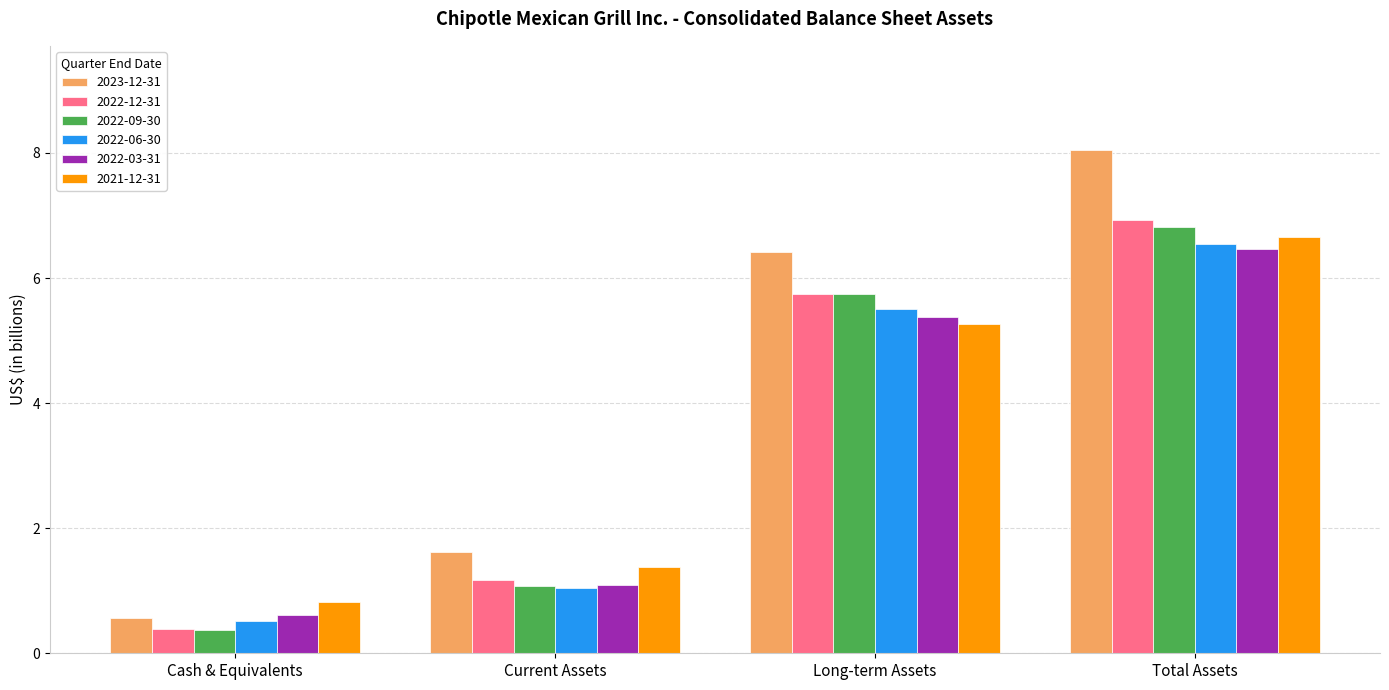

Reading left to right, what are all the values shown in this chart?

2023-12-31: Cash & Equivalents=0.6	Current Assets=1.6	Long-term Assets=6.4	Total Assets=8.0
2022-12-31: Cash & Equivalents=0.4	Current Assets=1.2	Long-term Assets=5.8	Total Assets=6.9
2022-09-30: Cash & Equivalents=0.4	Current Assets=1.1	Long-term Assets=5.7	Total Assets=6.8
2022-06-30: Cash & Equivalents=0.5	Current Assets=1.0	Long-term Assets=5.5	Total Assets=6.5
2022-03-31: Cash & Equivalents=0.6	Current Assets=1.1	Long-term Assets=5.4	Total Assets=6.5
2021-12-31: Cash & Equivalents=0.8	Current Assets=1.4	Long-term Assets=5.3	Total Assets=6.7